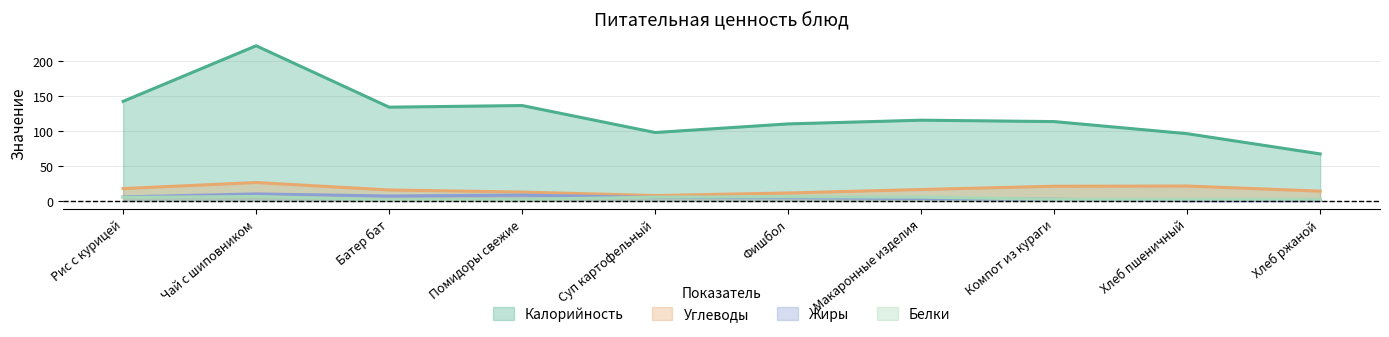

True or false: Калорийность and Белки cross at least once.

False